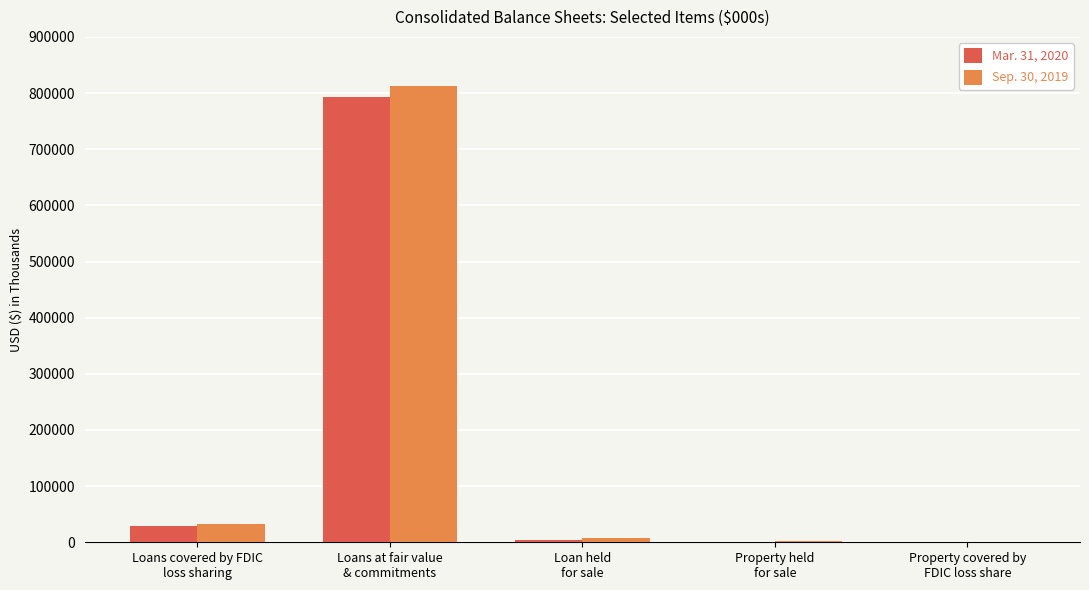

What is the greatest value displayed?

812991